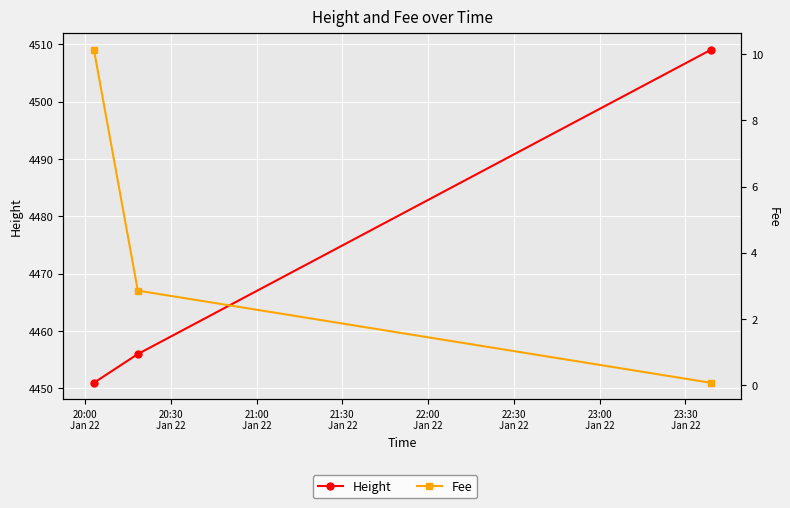

Reading left to right, what are all the values shown in this chart?

Height: 4451.0	4456.0	4509.0
Fee: 10.1	2.9	0.1